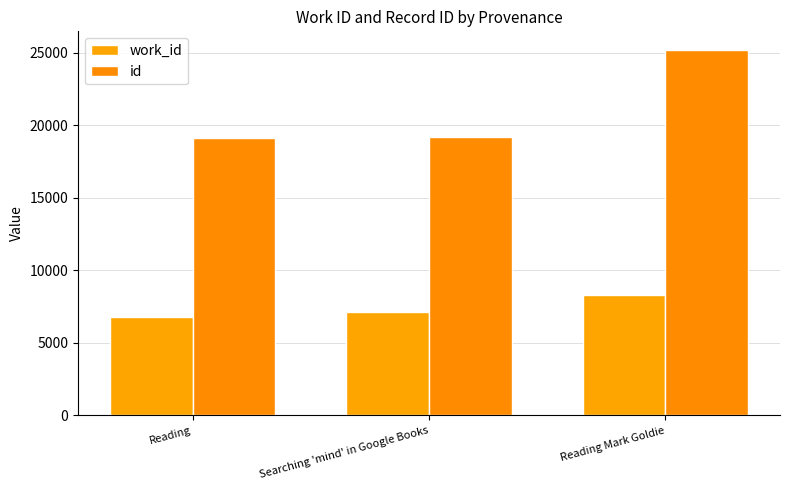

How many data points does each series have?

3